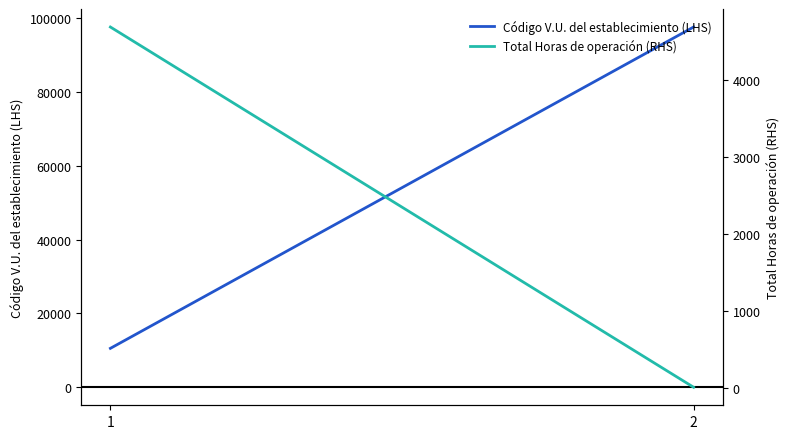

Rank the series by their average value, from lowest to highest.

Total Horas de operación (RHS), Código V.U. del establecimiento (LHS)